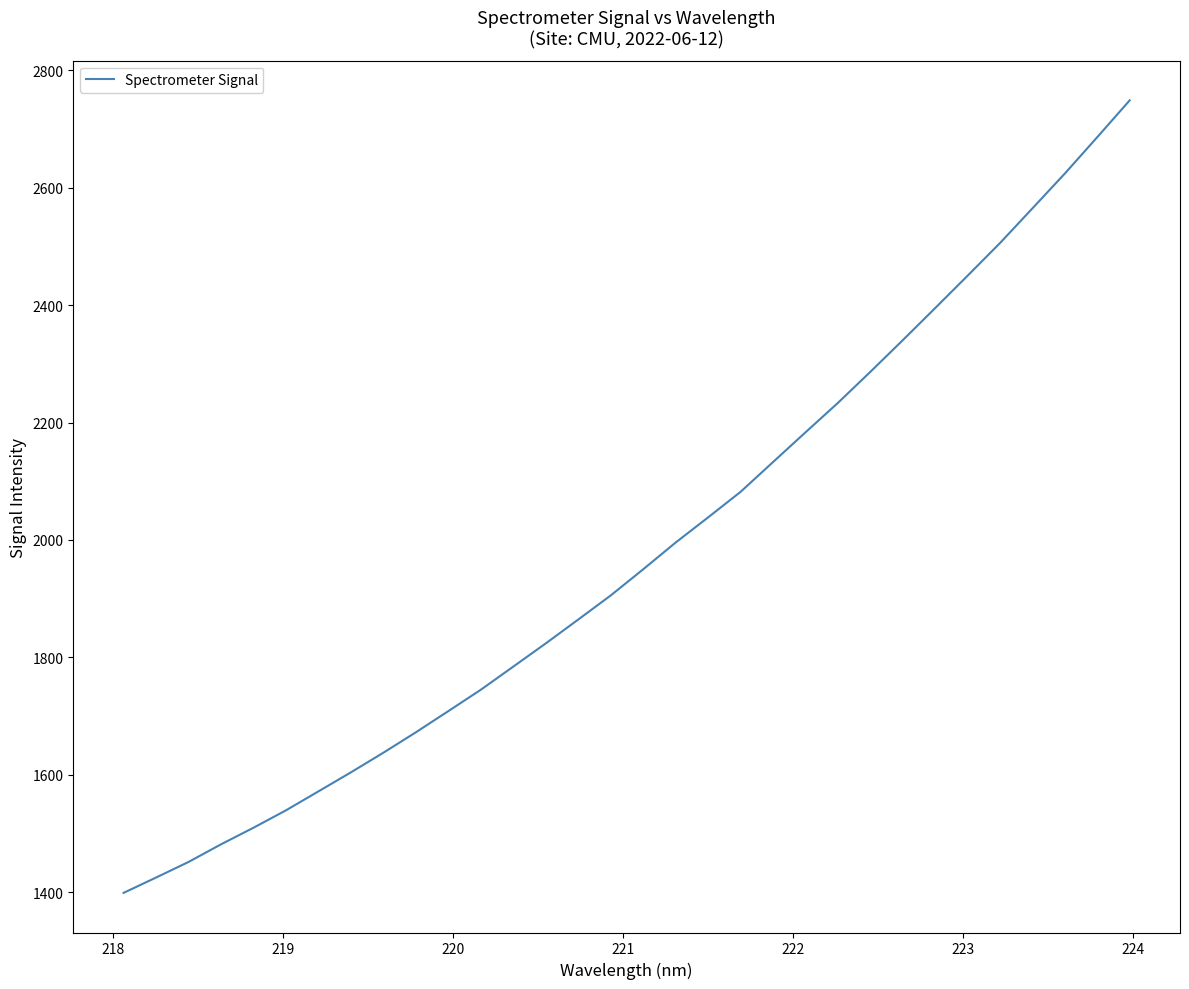

Does the chart have visible grid lines?

No